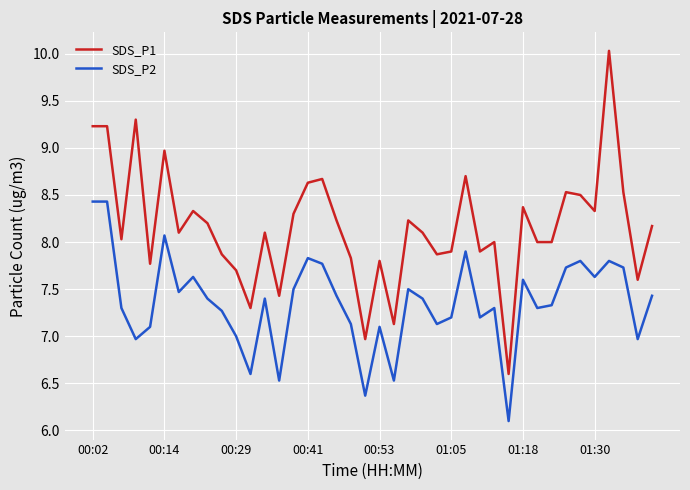

Rank the series by their maximum value, from lowest to highest.

SDS_P2, SDS_P1